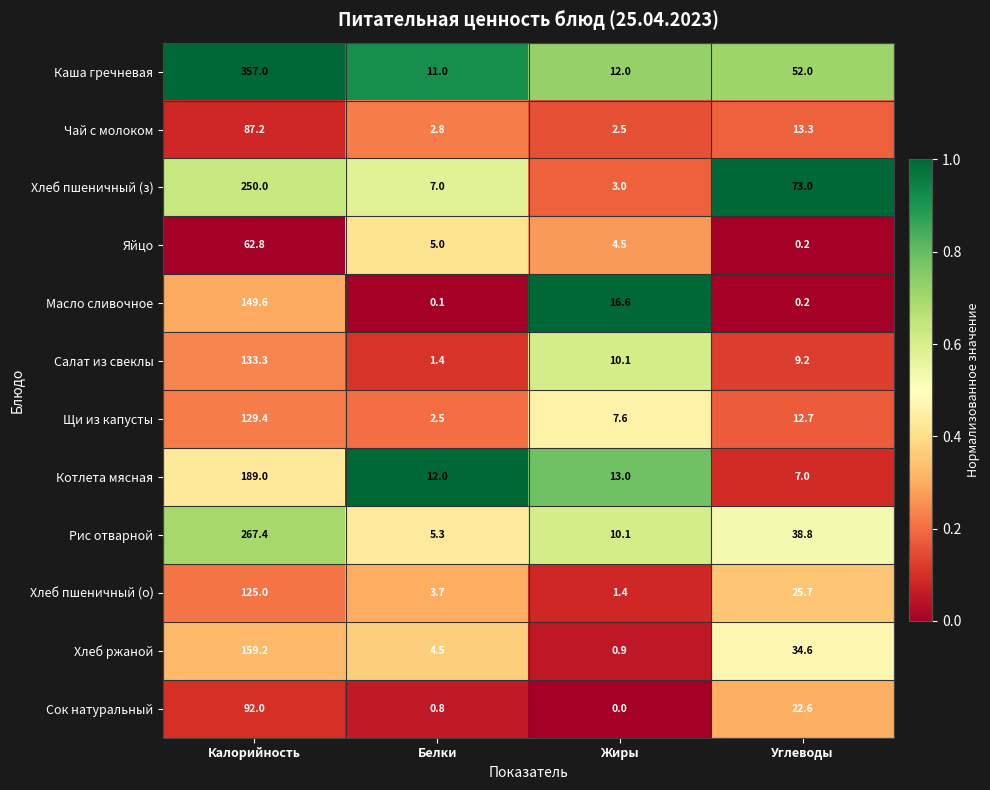

Where does the Сок натуральный series first go above 22?

Калорийность